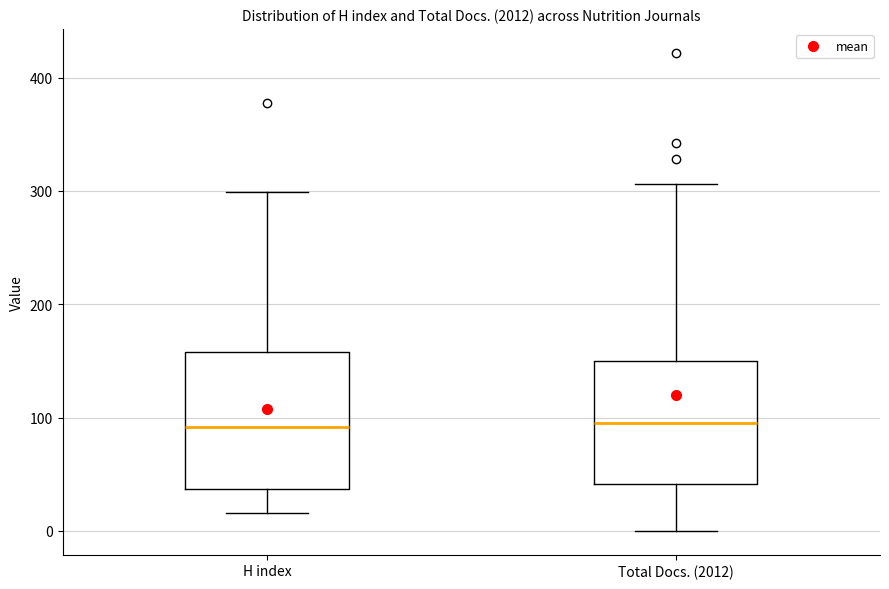

Comparing the boxes themselves (not the whiskers), which one is the tallest?

H index